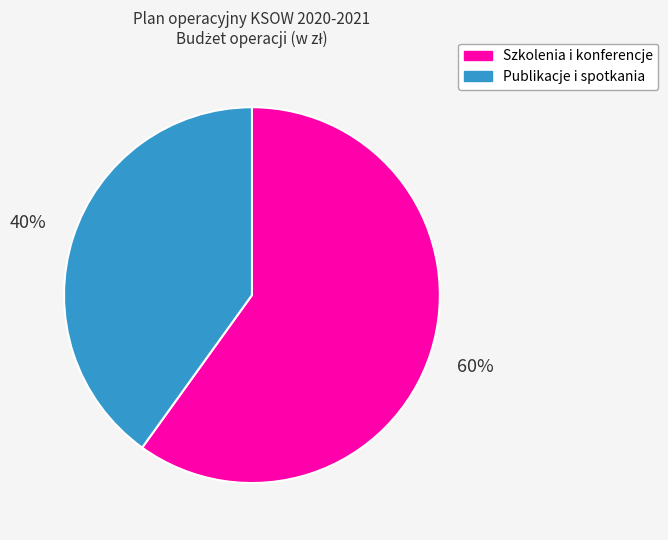

Which category has the smallest portion of the pie?

Publikacje i spotkania